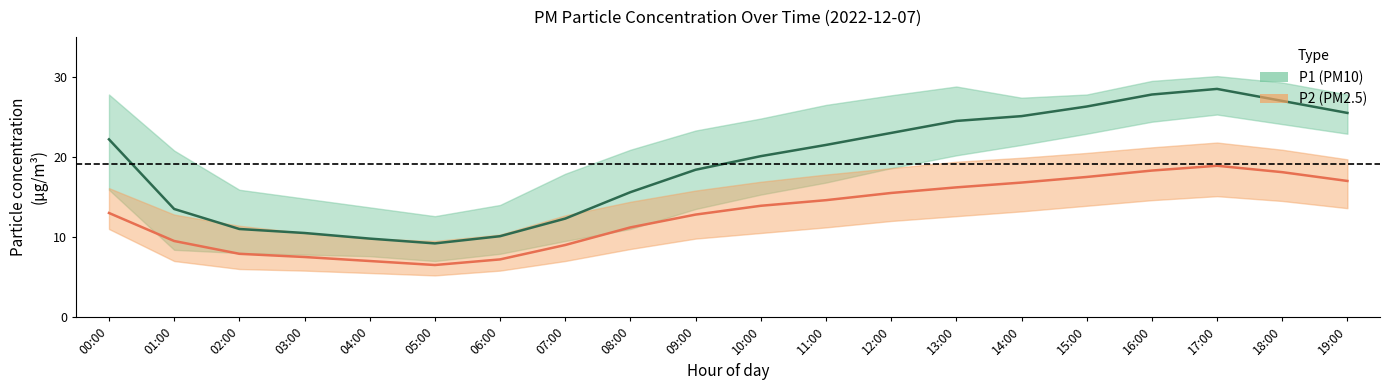

True or false: P2_lower and P2 cross at least once.

False